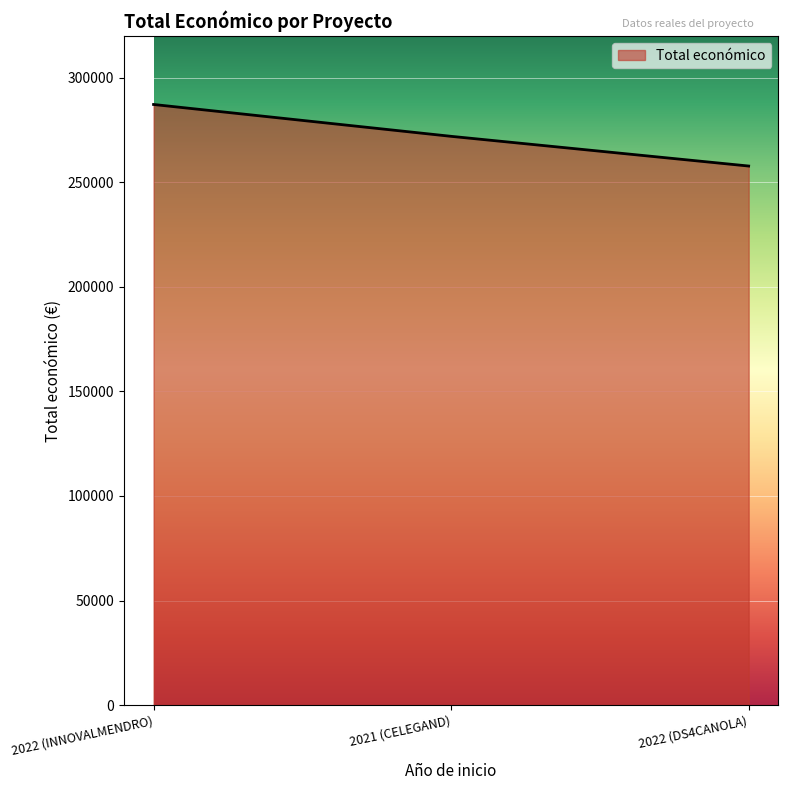

How many lines are shown in the chart?

1